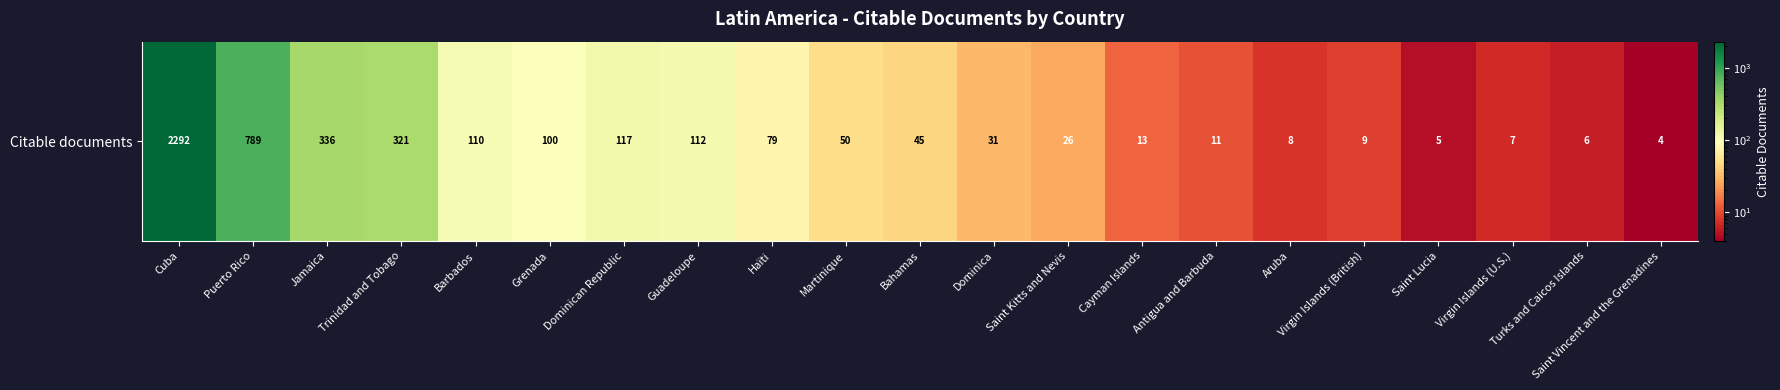

What is the sum of the values at Saint Vincent and the Grenadines and Virgin Islands (U.S.)?

11